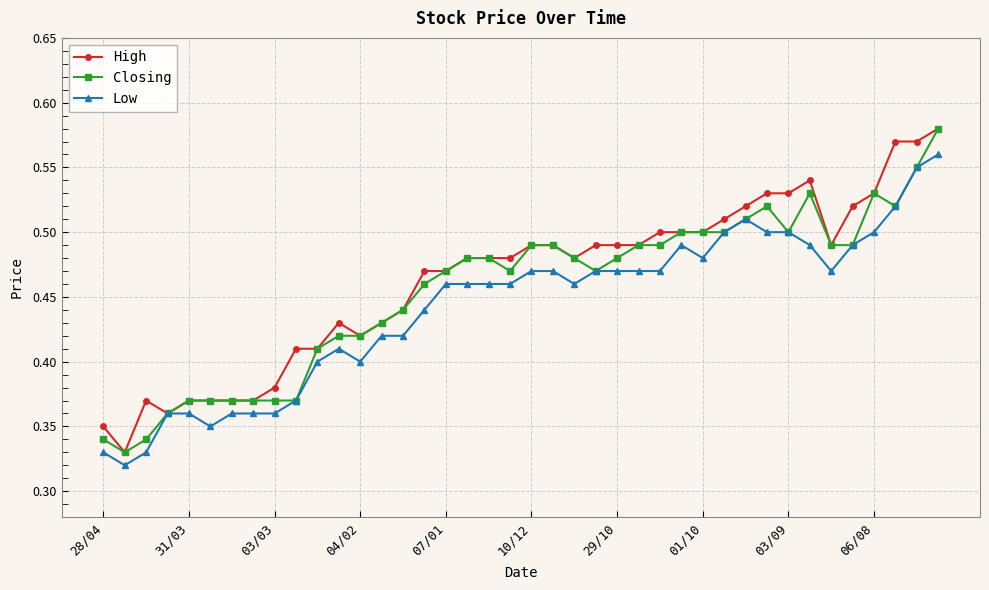

Count the Closing values in the range 0 to 1.

40